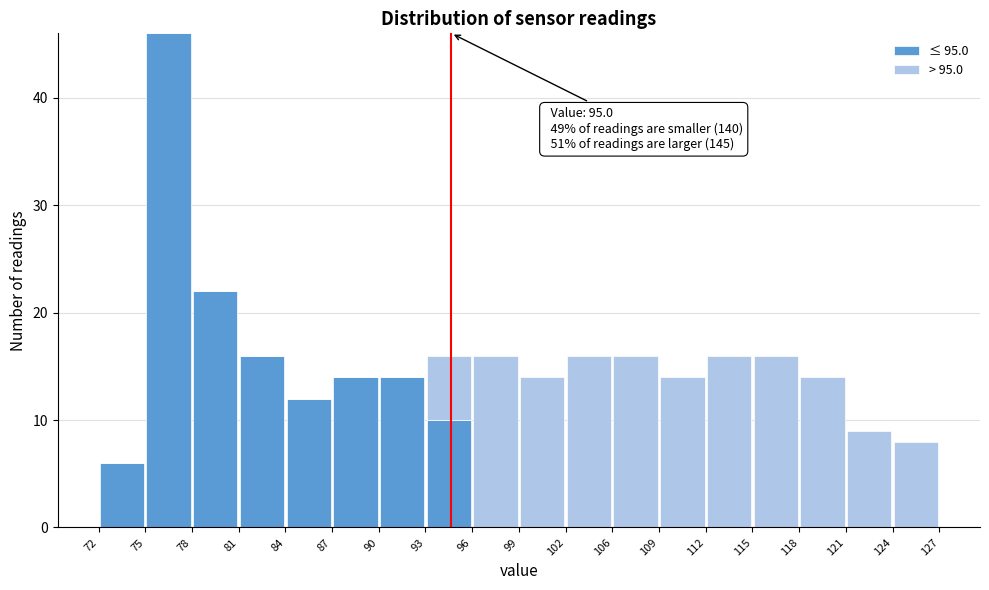

Which range on the x-axis has the tallest stacked bar (by total height)?

75 to 78